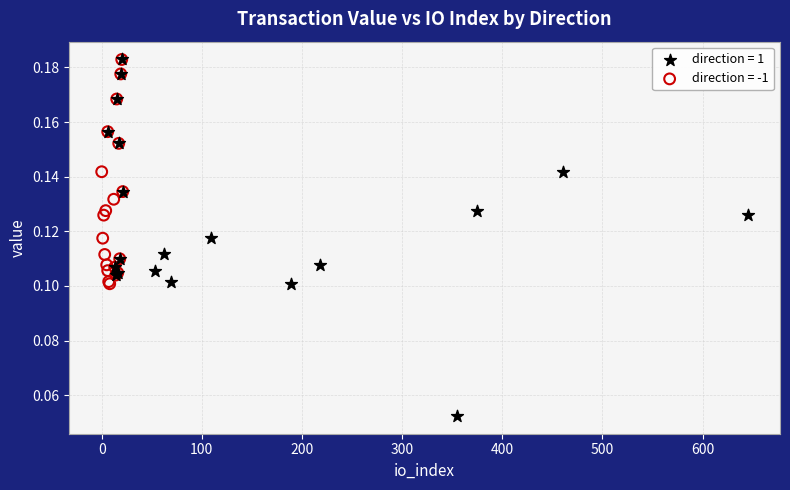

Which series reaches the minimum Y coordinate?

direction = 1